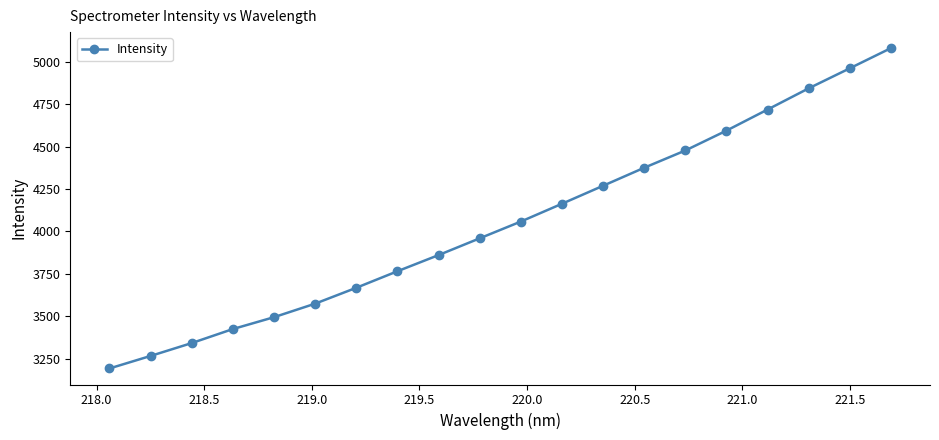

What is the value of the 15th point from the left?

4478.1